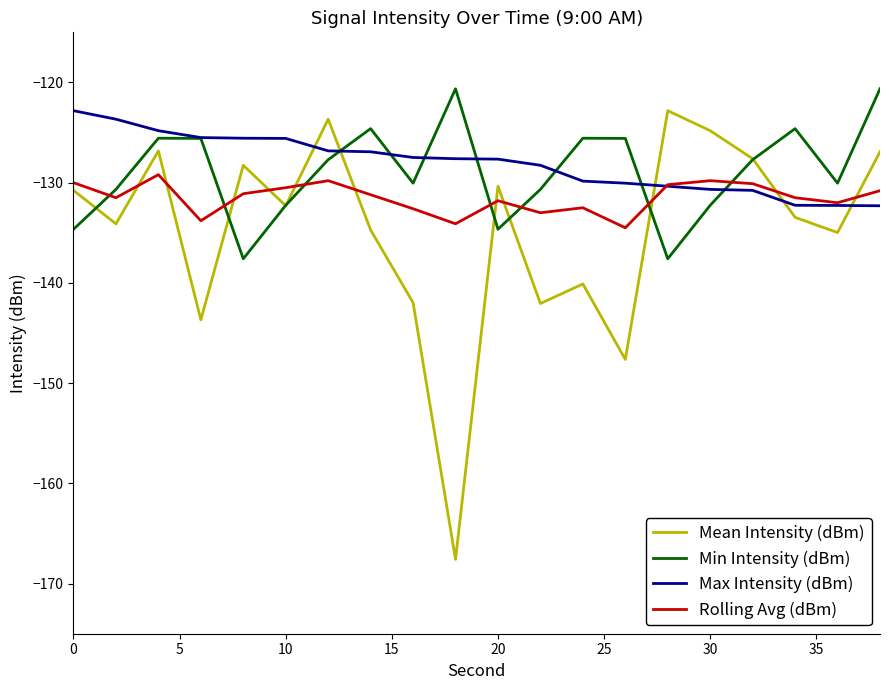

How many intersections are there between Max Intensity (dBm) and Mean Intensity (dBm)?

5